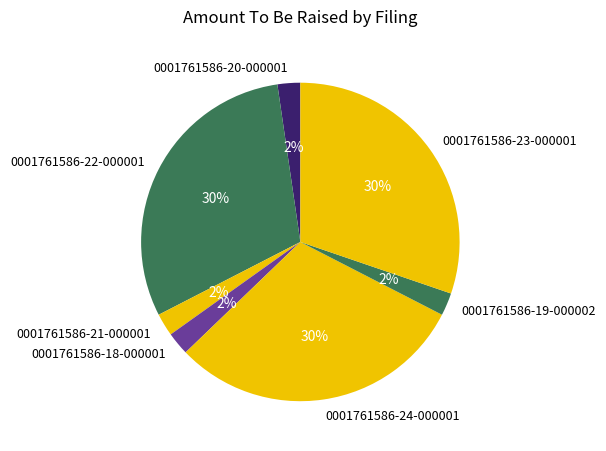

To the nearest percent, what is the average slice percentage?

14%